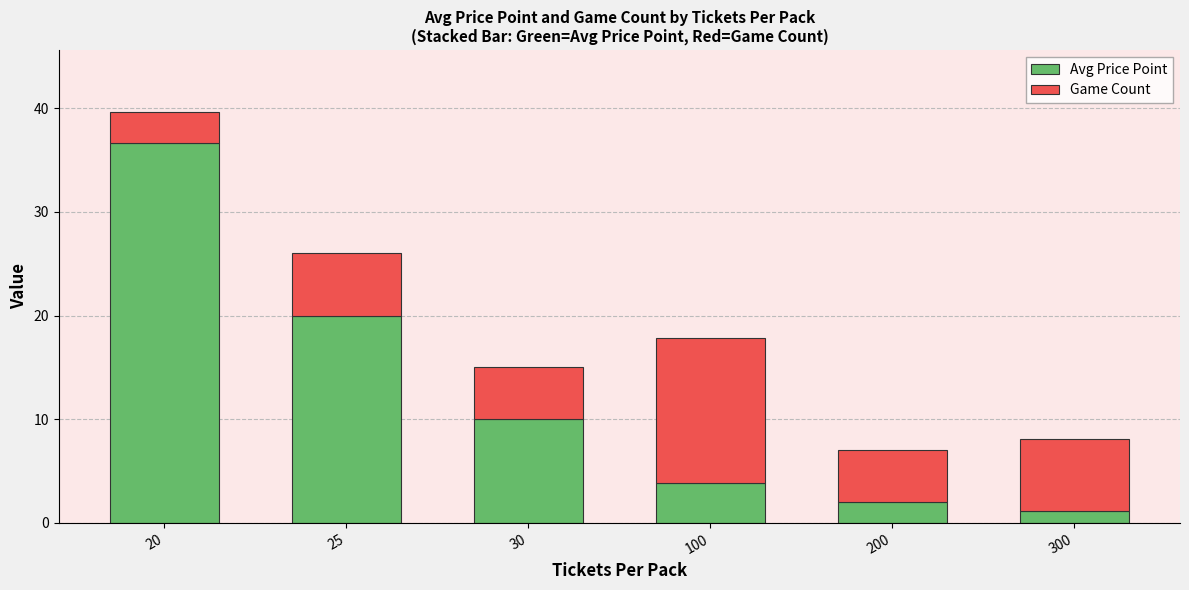

What is the difference between the second highest and minimum values in the Avg Price Point series?

18.9